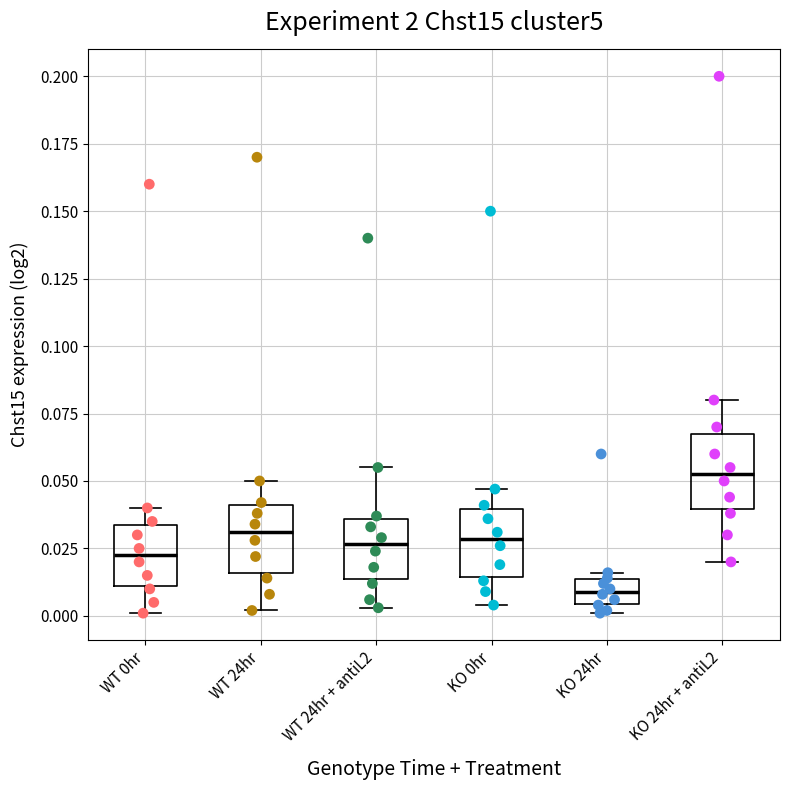

Where is the upper edge of the box for WT 0hr on the y-axis? The values are not printed on the chart, so give them approximately, as read against the axis.

0.035